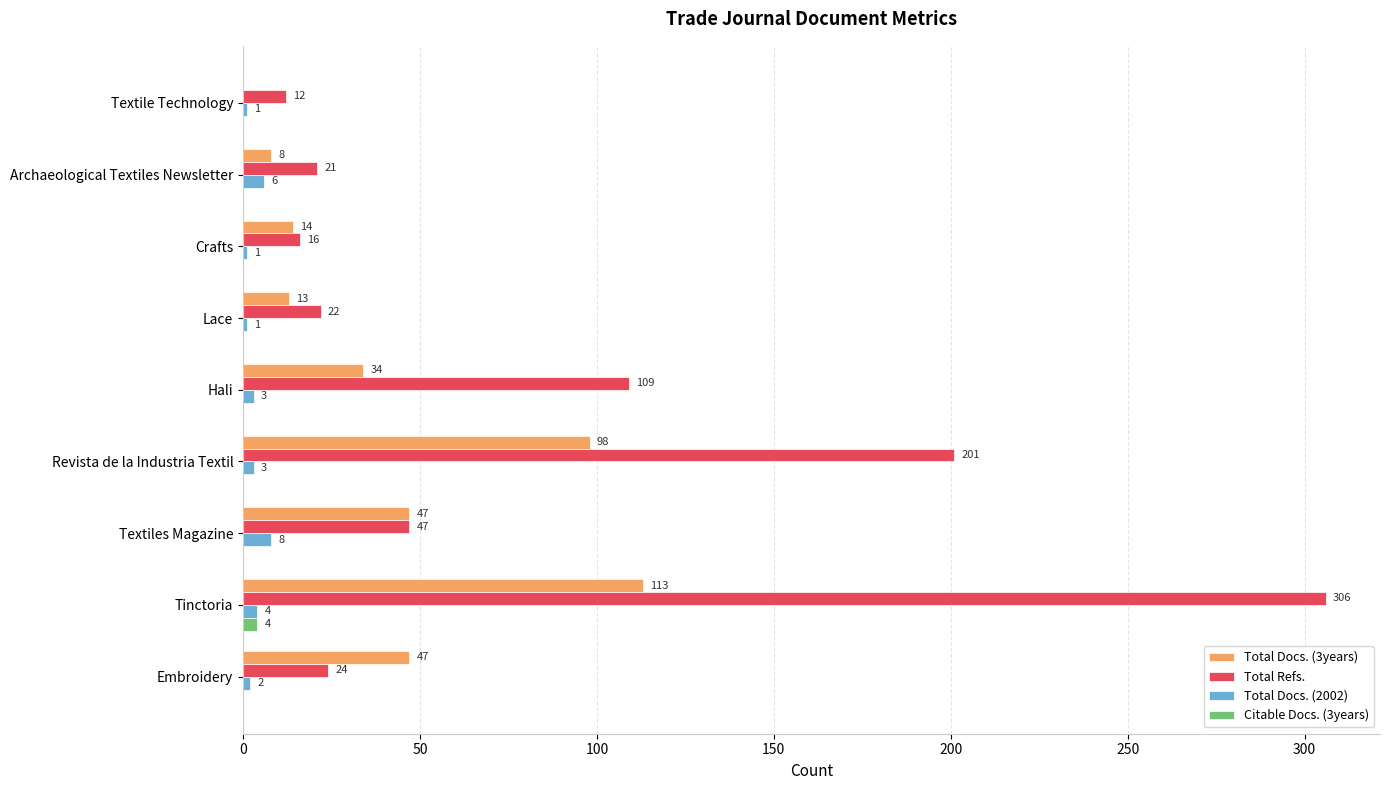

What value does the Total Refs. series have at Crafts?

16